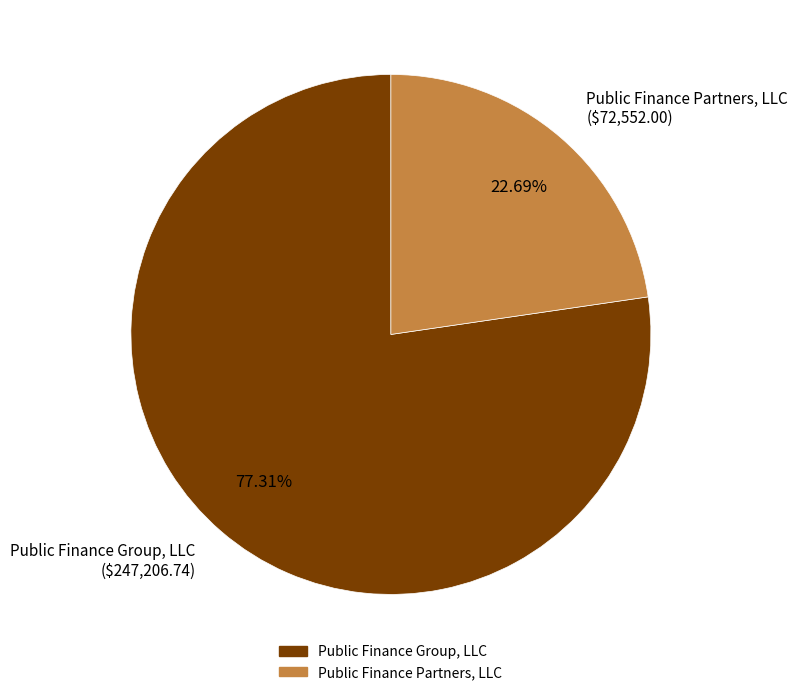

To the nearest percent, what is the difference between the Public Finance Partners, LLC and Public Finance Group, LLC slice percentages?

55%